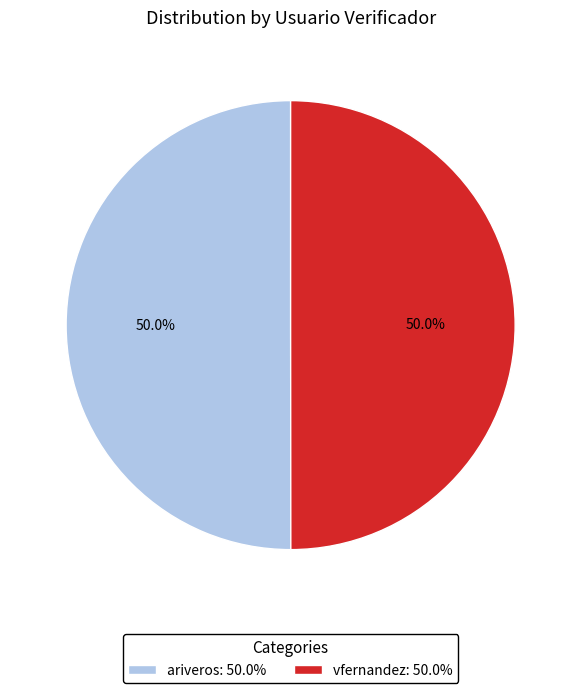

Is the sum of ariveros and vfernandez greater than half?

Yes